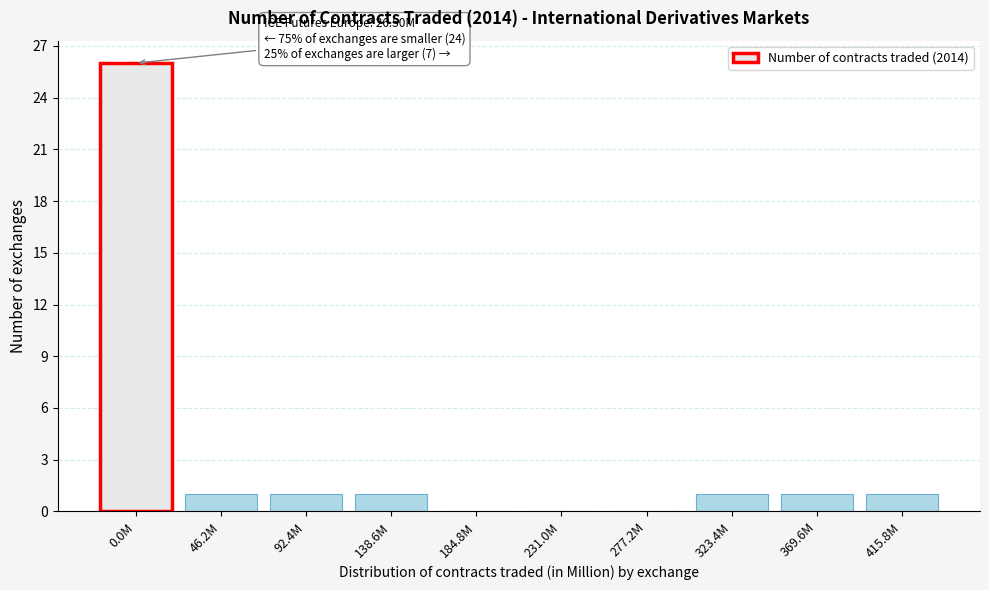

Reading right to left, list all the values displayed in this chart.

415.8M=1	369.6M=1	323.4M=1	277.2M=0	231.0M=0	184.8M=0	138.6M=1	92.4M=1	46.2M=1	0.0M=26